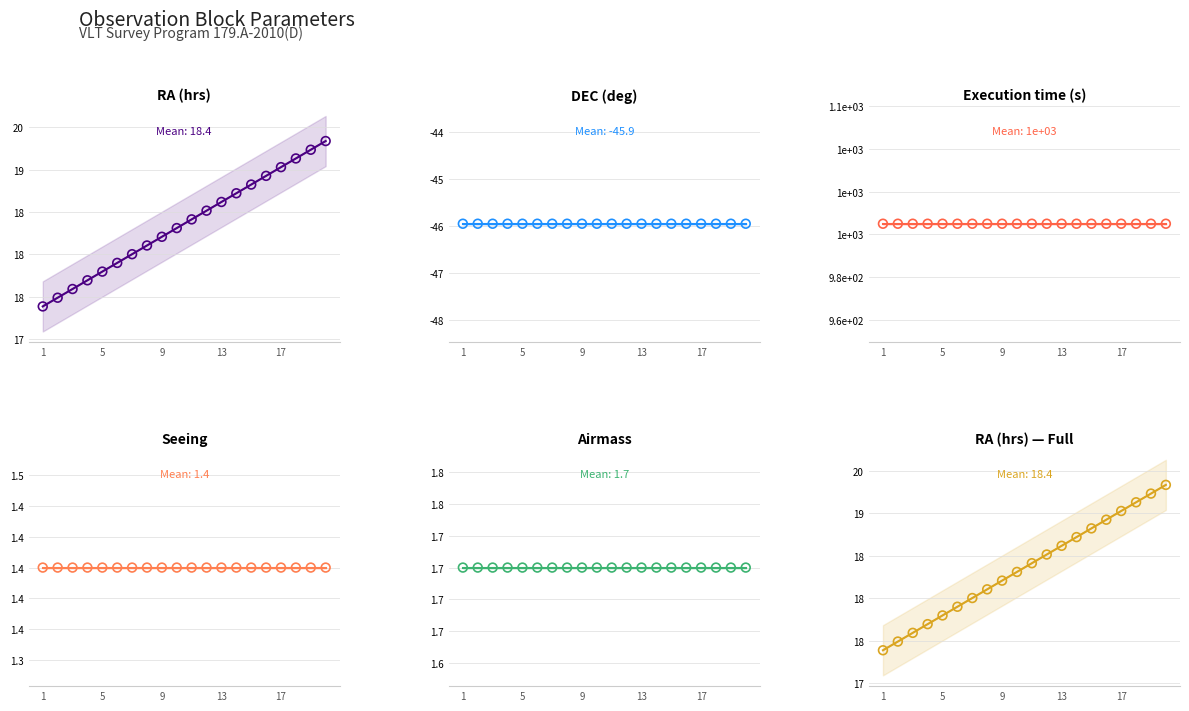

What are all the series names shown in the legend?

RA (hrs), DEC (deg), Execution time (s), Seeing, Airmass